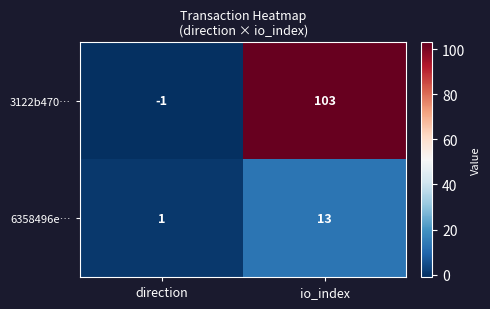

How many data points does each series have?

2